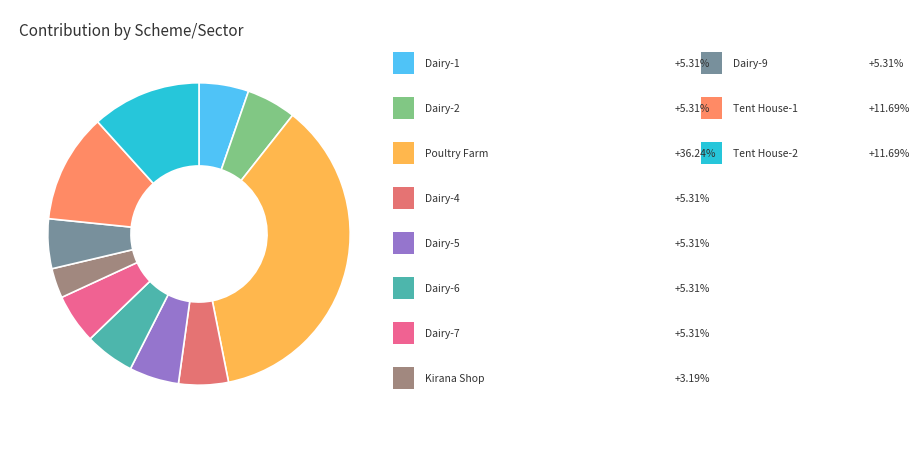

Is there any slice that represents more than half of the pie?

No